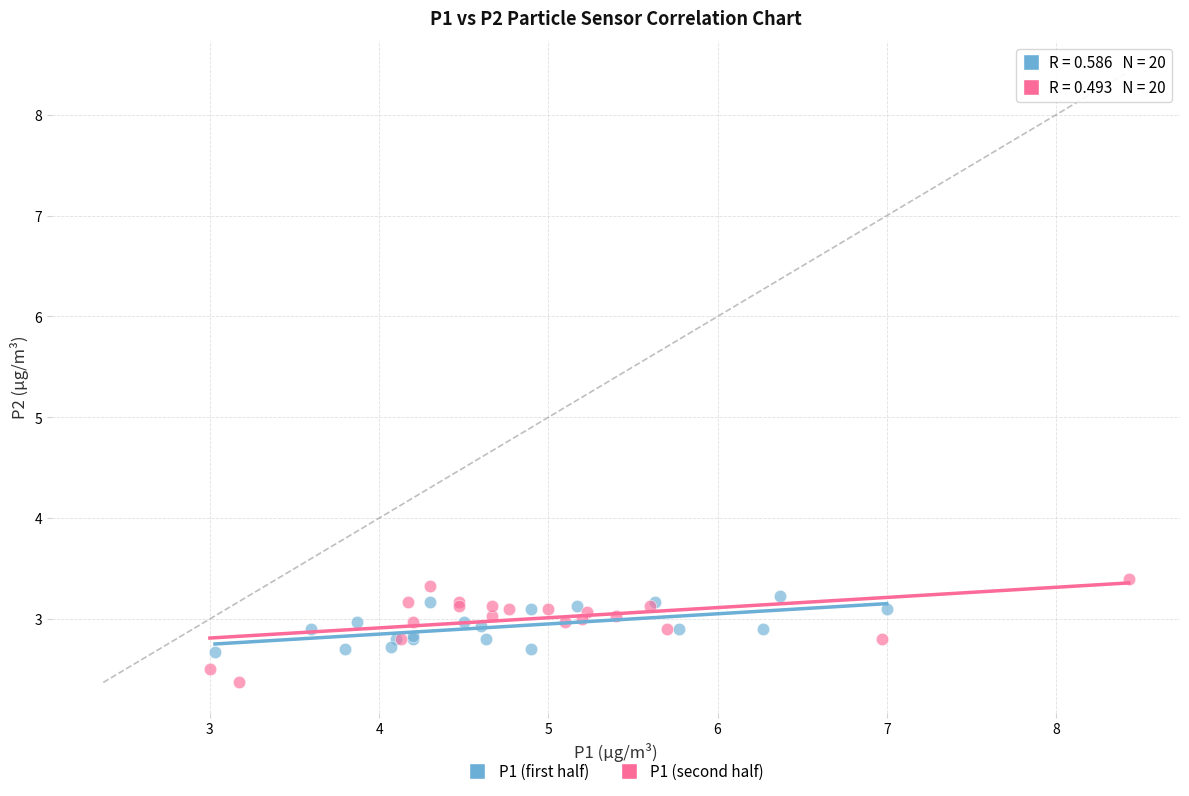

Which series reaches the maximum Y coordinate?

P1 (second half)